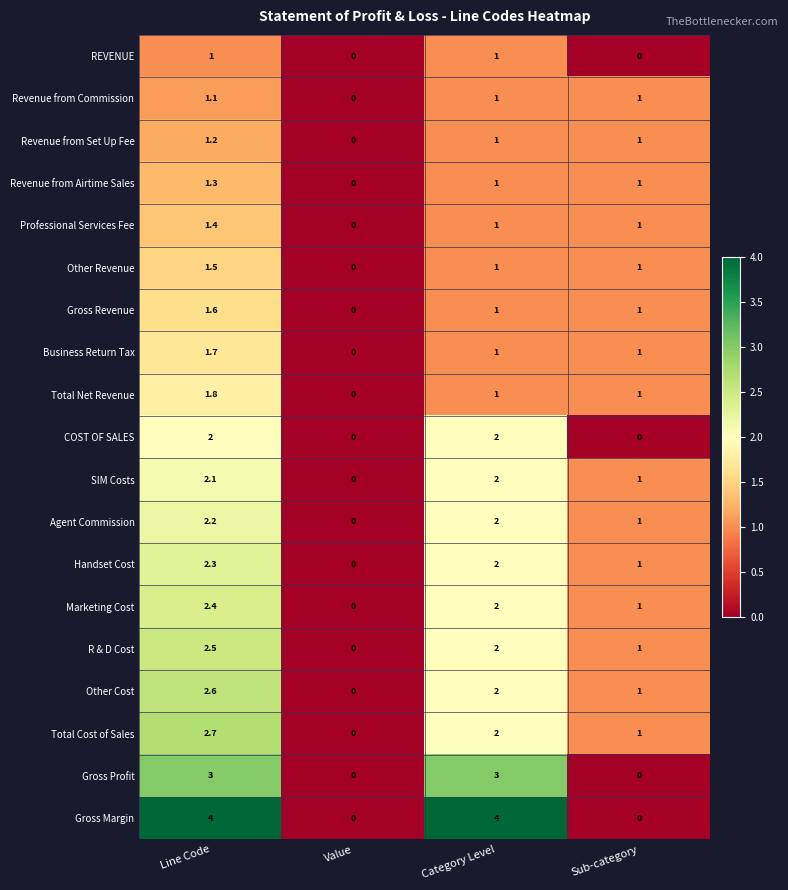

What is the spread (max minus min) of values at Category Level?

3.0